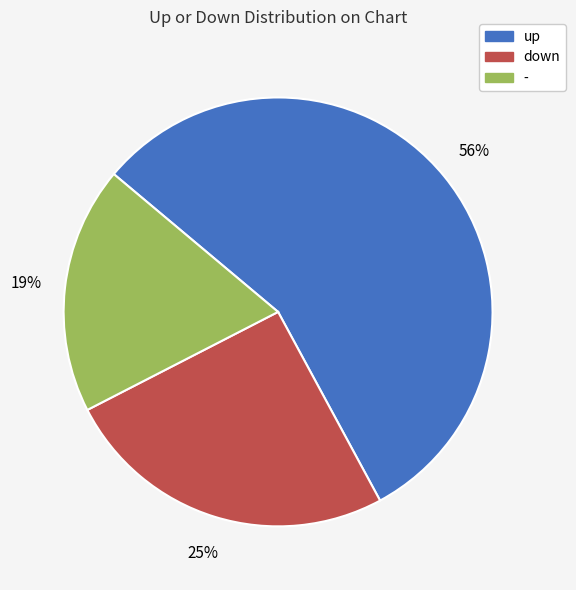

Rank the categories by value from highest to lowest.

up, down, -